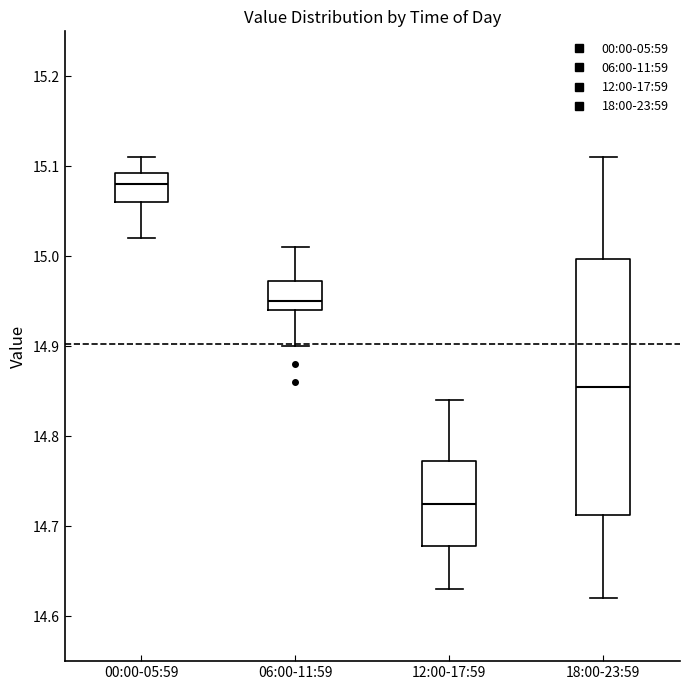

Where does the lower whisker of the box for 00:00-05:59 end on the y-axis? The values are not printed on the chart, so give them approximately, as read against the axis.

15.02